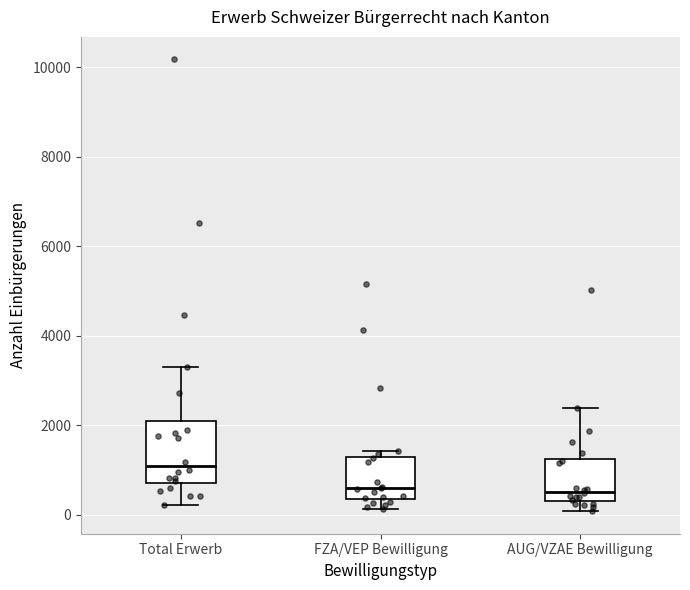

Comparing the boxes themselves (not the whiskers), which one is the tallest?

Total Erwerb